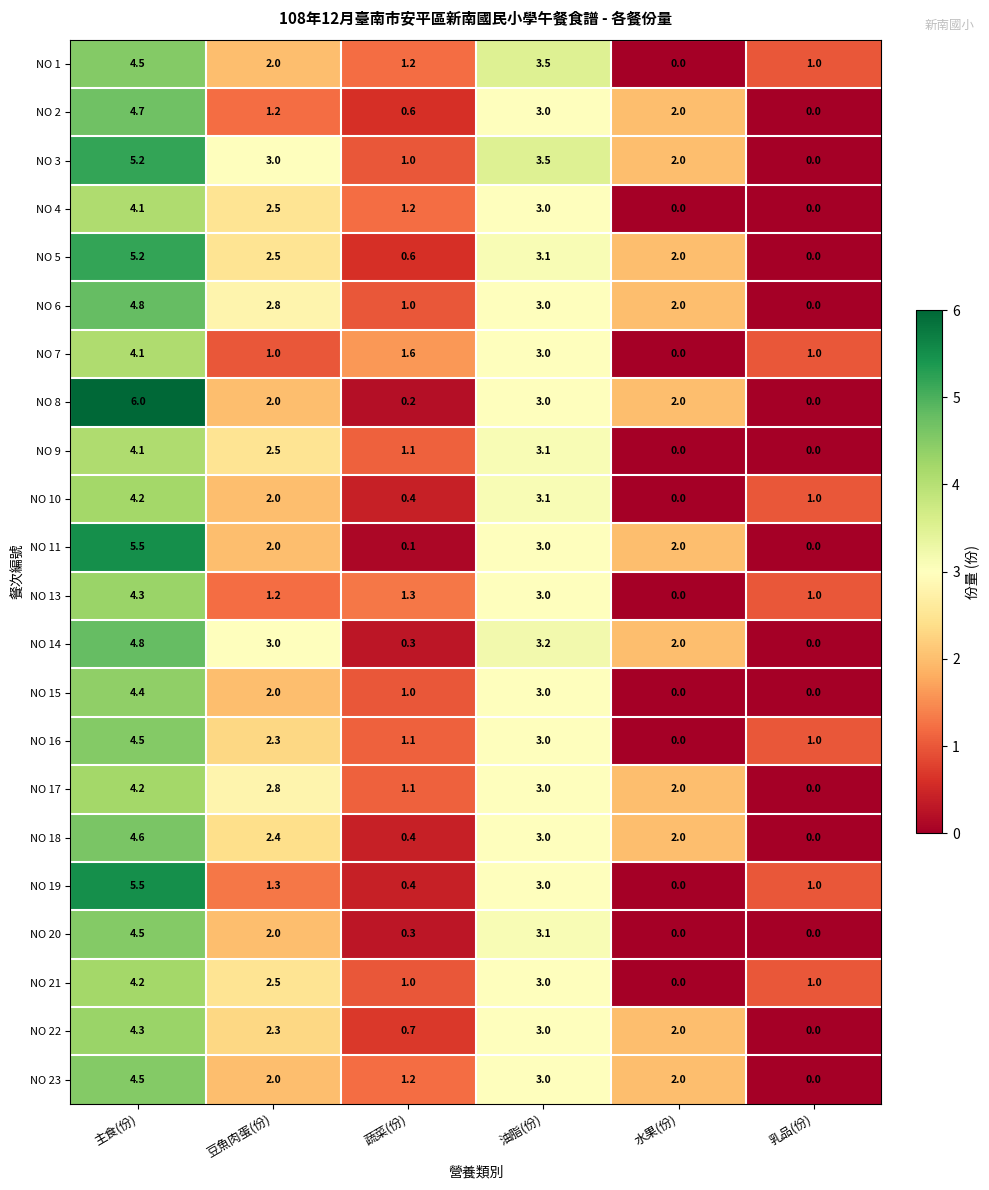

What is the total value across all series at 油脂(份)?

67.6